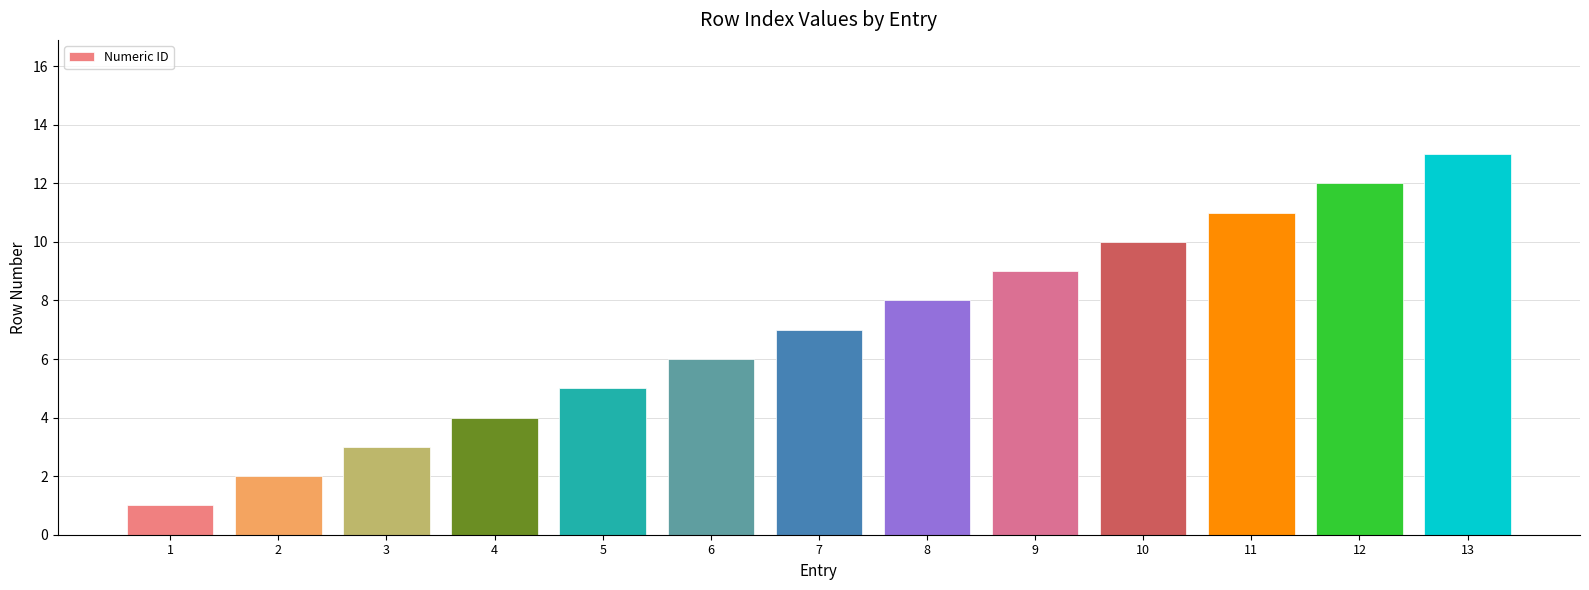

Which label corresponds to the largest value in the chart?

13